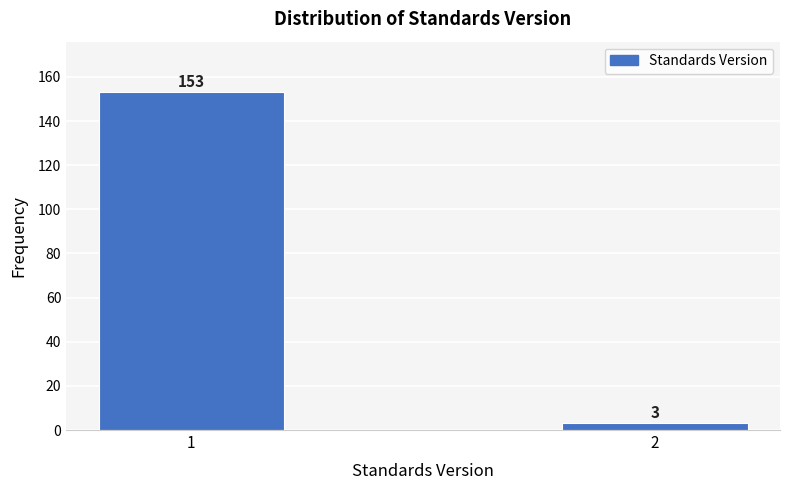

Reading right to left, transcribe all the data shown in this chart.

2=3	1=153